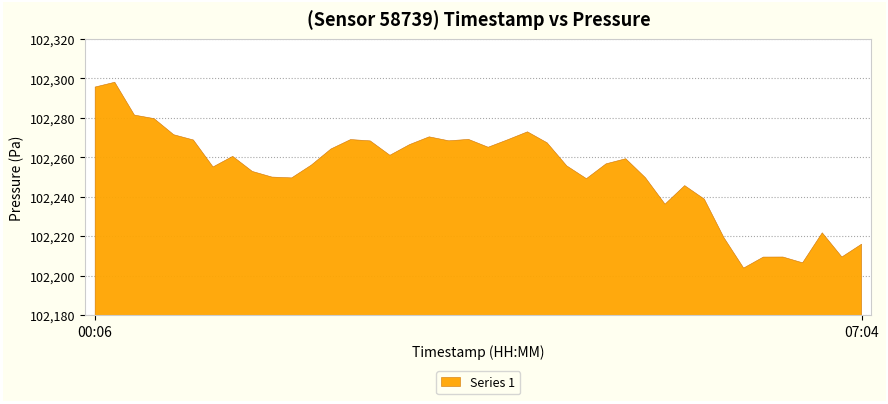

Where is the data nearest to the value 102250?

01:50